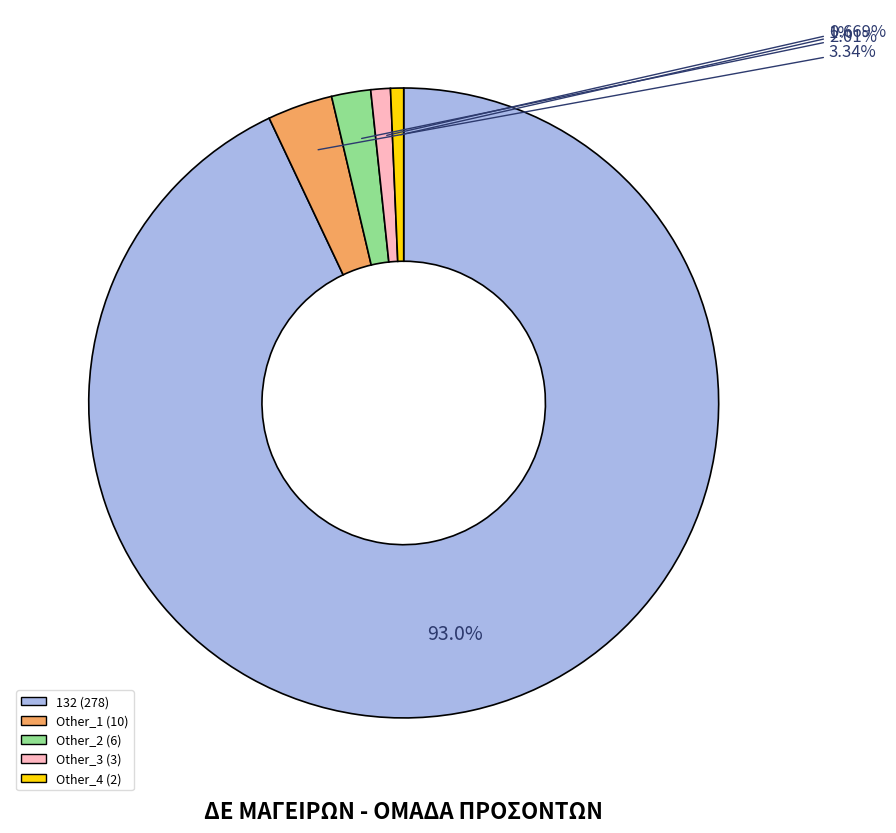

What percentage is the Other_4 slice, to the nearest percent?

1%